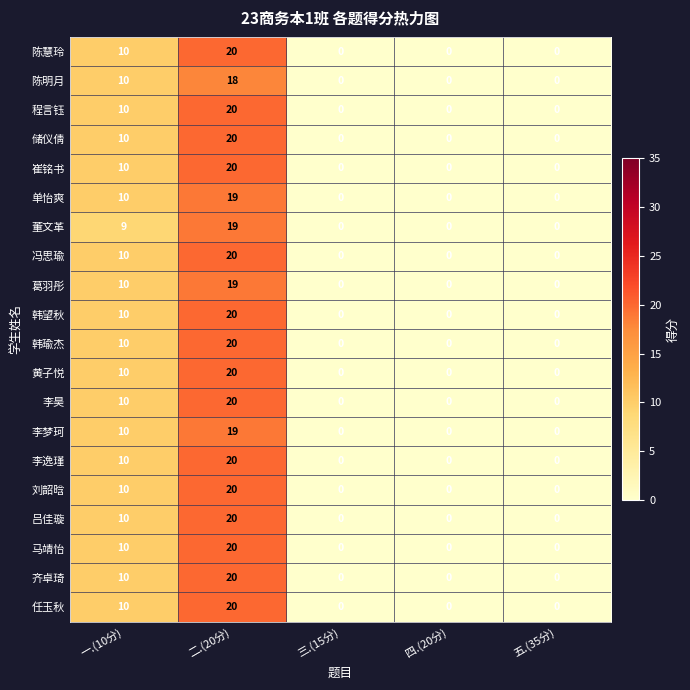

How many categories are shown in the chart?

5